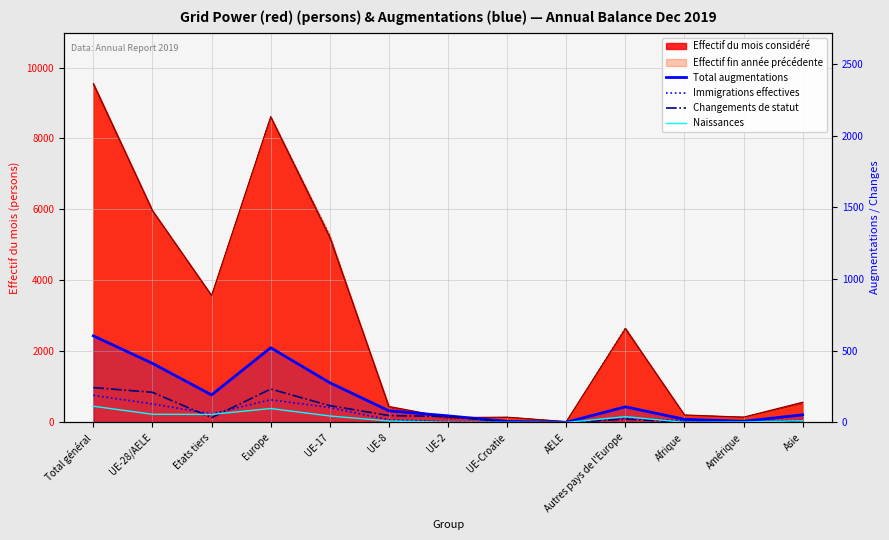

True or false: Naissances has a value of 13 at UE-17.

False